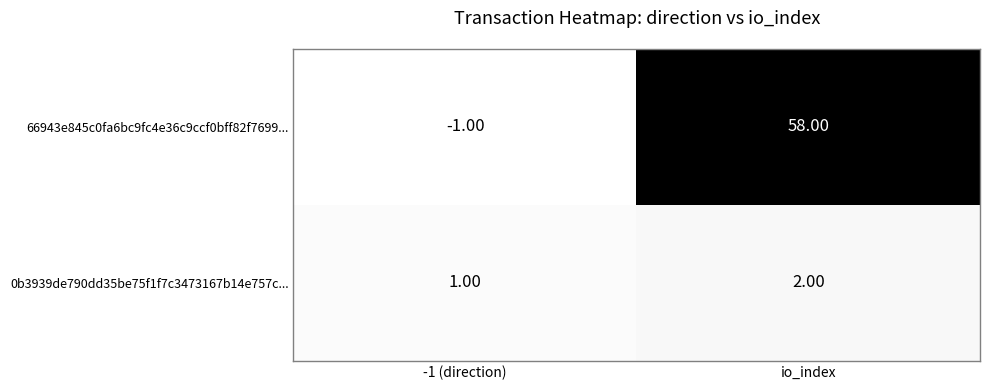

Between -1 (direction) and io_index, which series saw the biggest shift?

66943e845c0fa6bc9fc4e36c9ccf0bff82f7699...